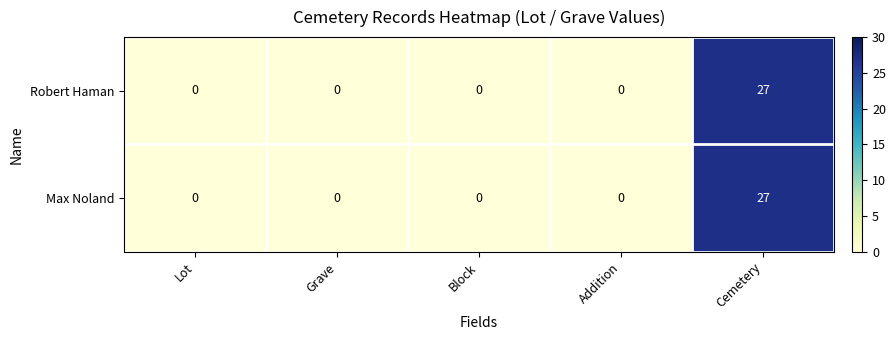

Reading right to left, list all the values displayed in this chart.

Robert Haman: Cemetery=27	Addition=0	Block=0	Grave=0	Lot=0
Max Noland: Cemetery=27	Addition=0	Block=0	Grave=0	Lot=0